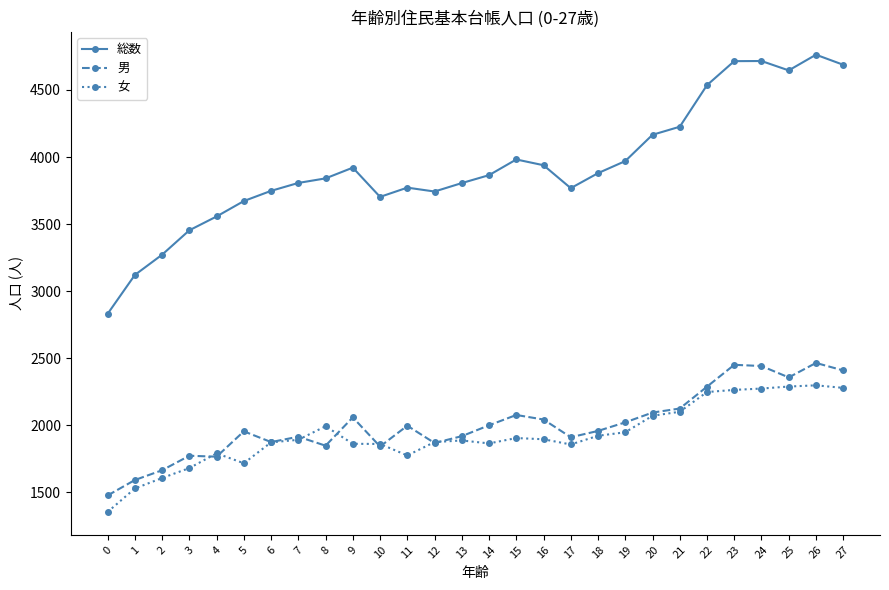

The value of 女 at 14 is 2865. True or false?

False